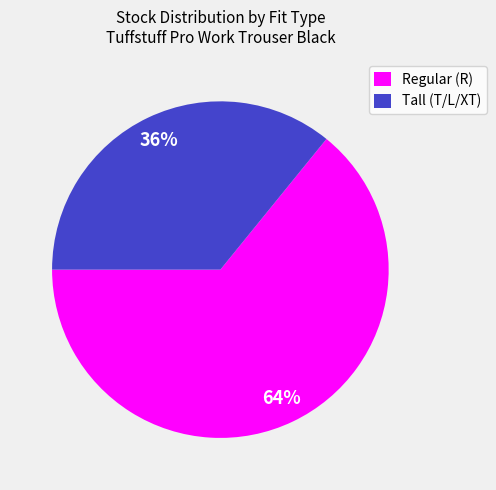

The Regular (R) slice represents 54% of the pie. True or false?

False